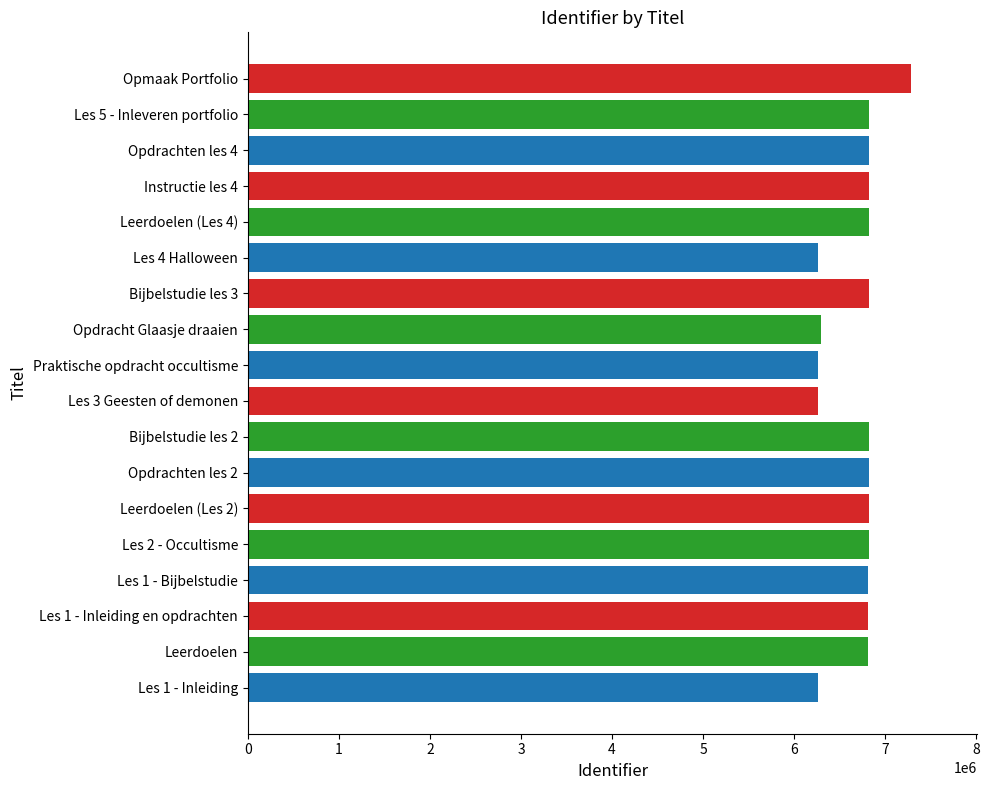

Is it true that the value at Instructie les 4 is 10555733?

False